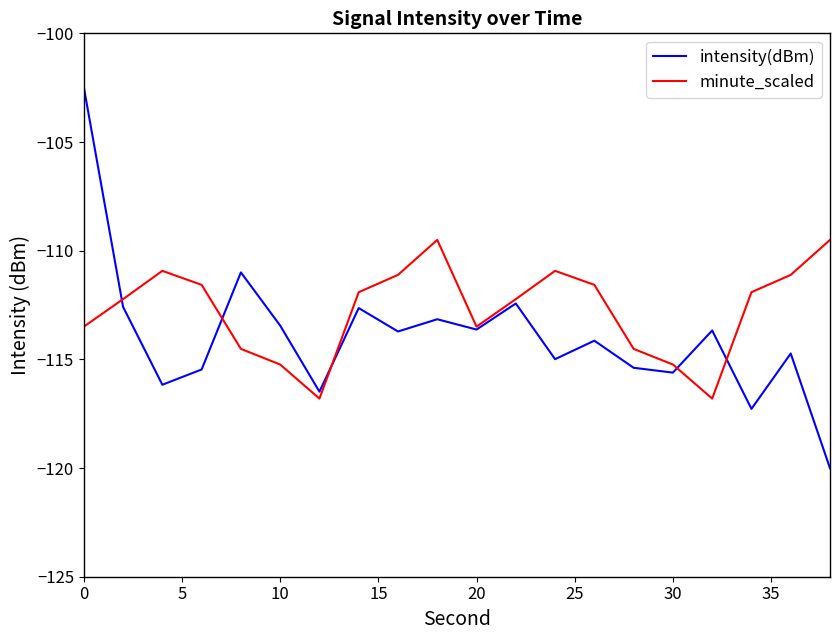

Which series has the largest total across all categories?

minute_scaled